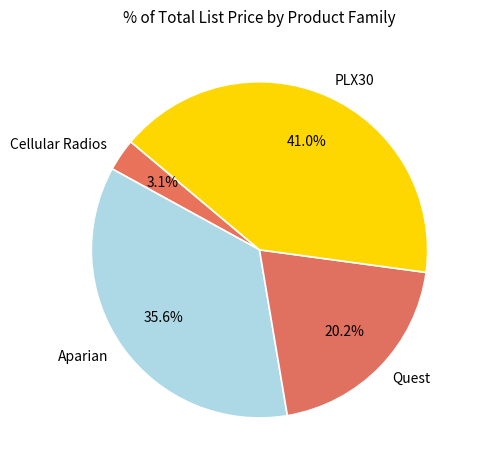

Which has a higher value, Aparian or Quest?

Aparian